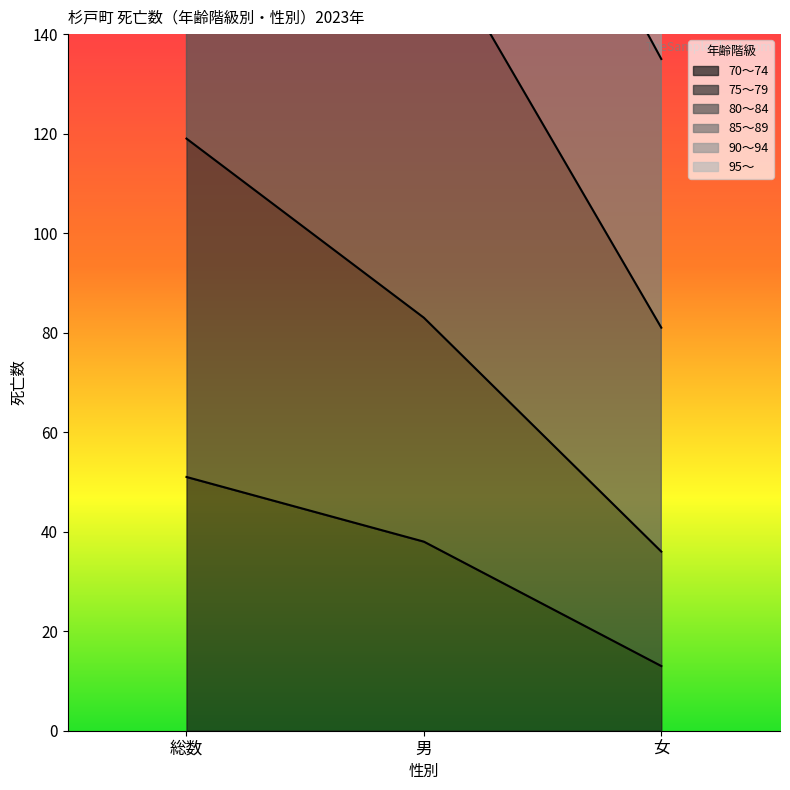

At which label does 75～79 reach its peak?

総数